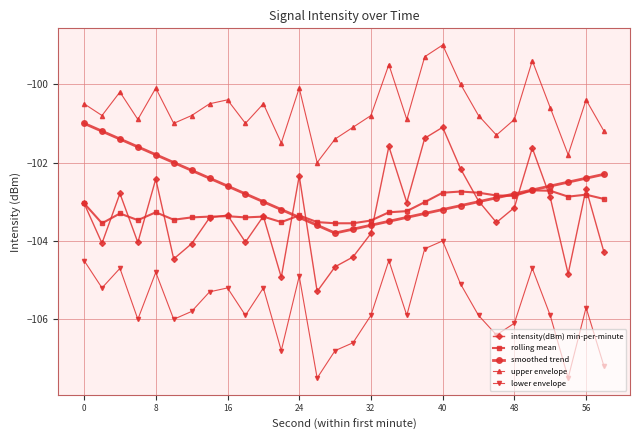

What is the value of the upper envelope point at the 17th from the left?

-100.8